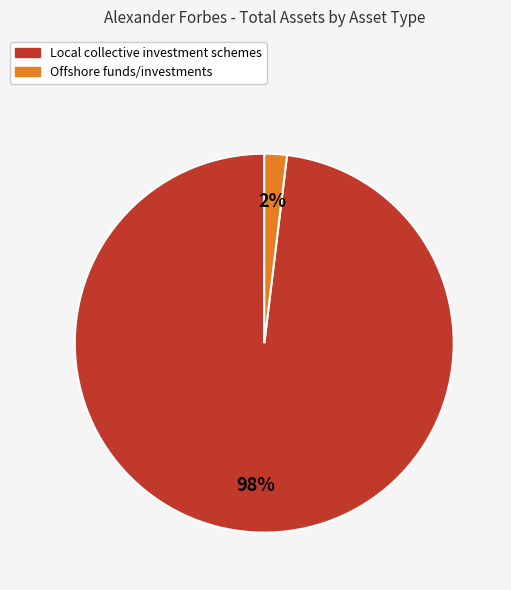

Does any single category account for the majority?

Yes